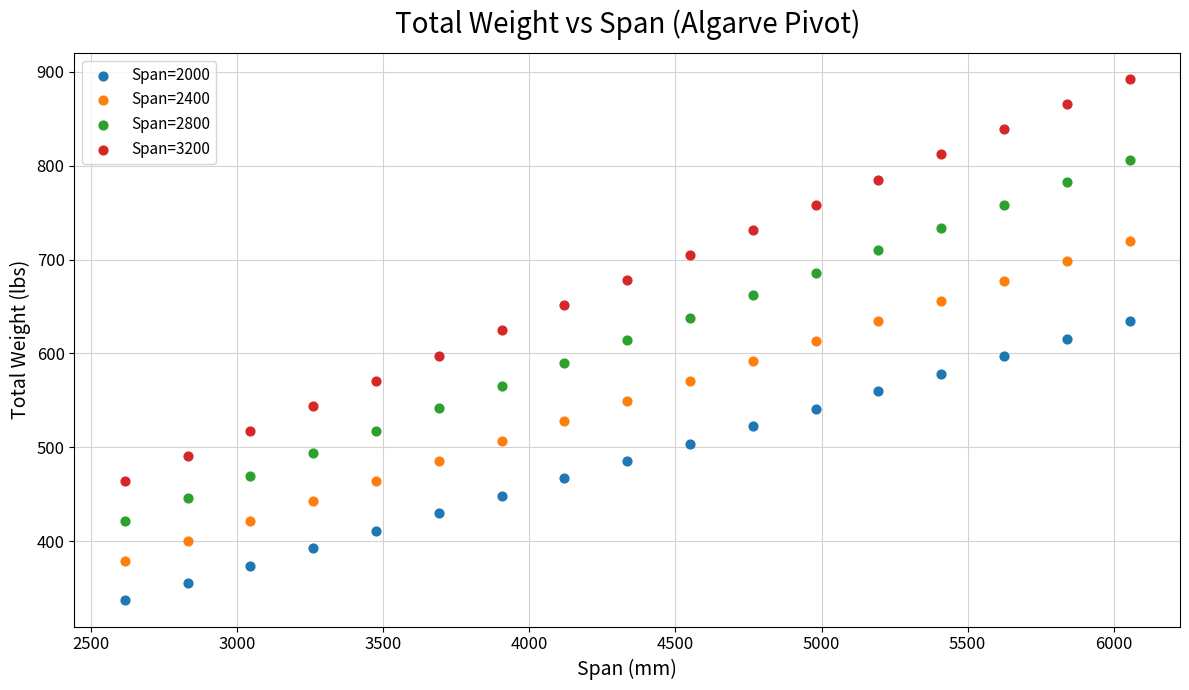

Which series reaches the maximum Y coordinate?

Span=3200